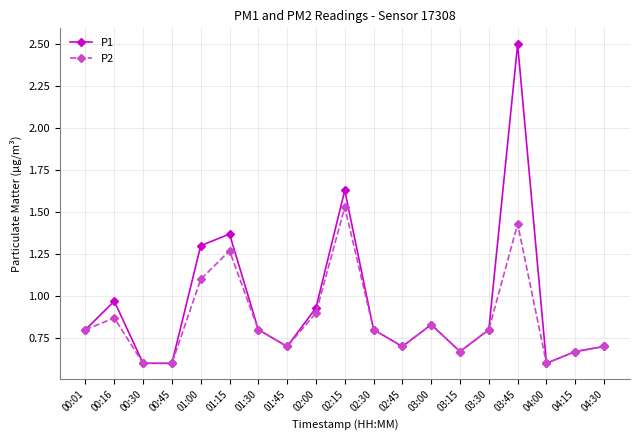

Count the P2 values in the range 0 to 1.

15